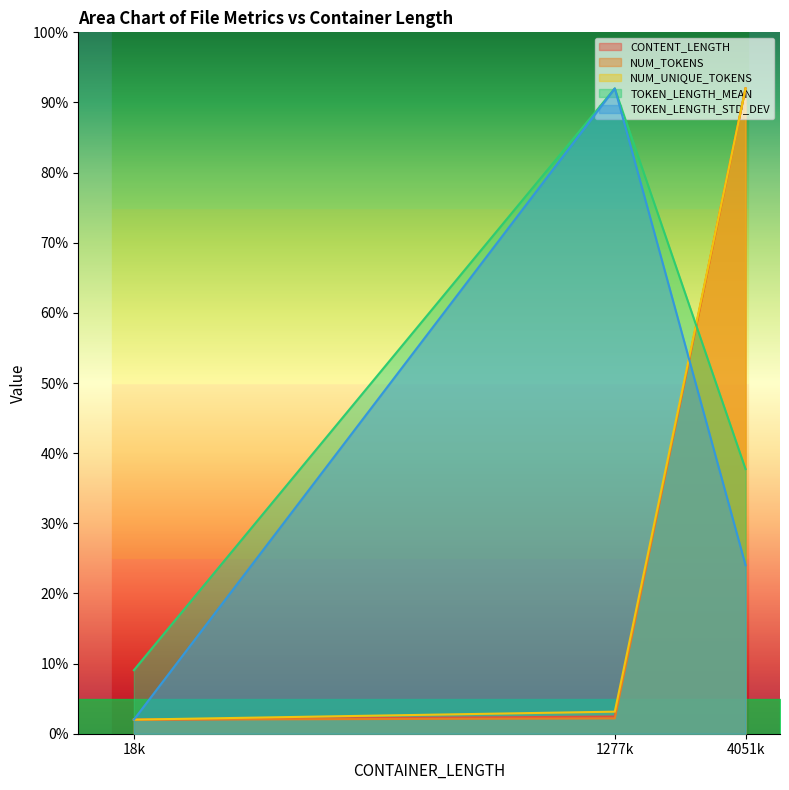

Which category has the highest value in the TOKEN_LENGTH_STD_DEV series?

1277k